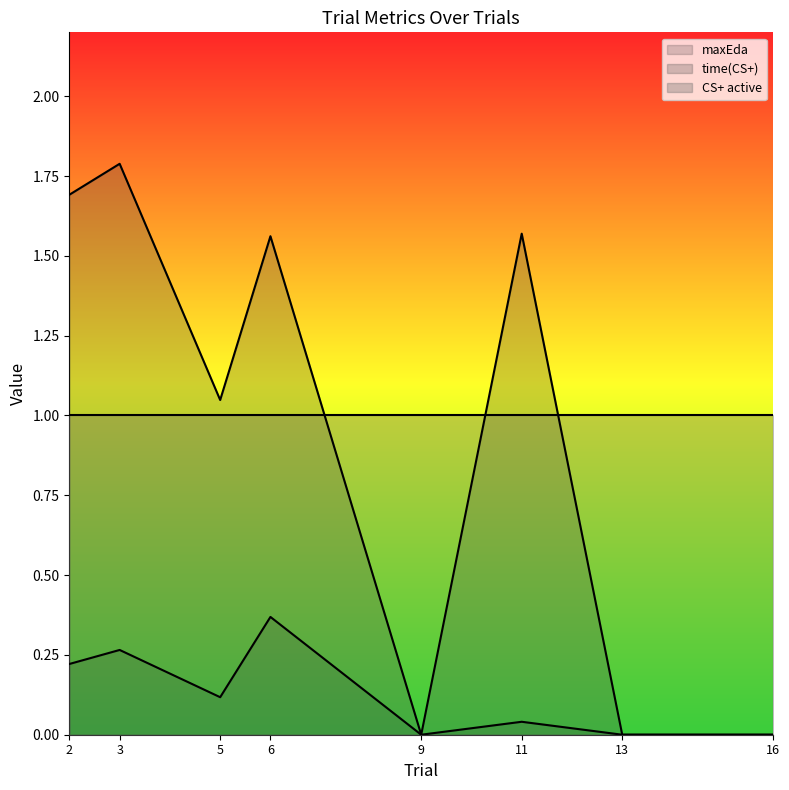

Reading right to left, list all the values displayed in this chart.

maxEda: 16=0.0	13=0.0	11=0.0	9=0.0	6=0.4	5=0.1	3=0.3	2=0.2
time(CS+): 16=0.0	13=0.0	11=1.6	9=0.0	6=1.6	5=1.0	3=1.8	2=1.7